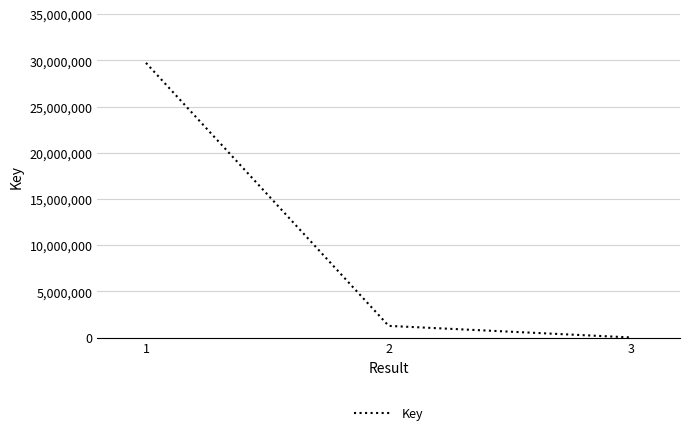

Rank the categories by value from lowest to highest.

3, 2, 1